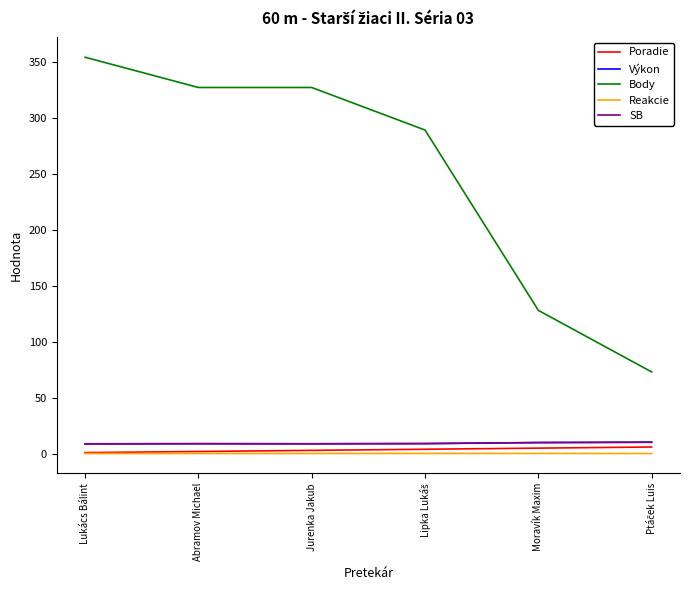

Which series has the widest spread of values?

Body